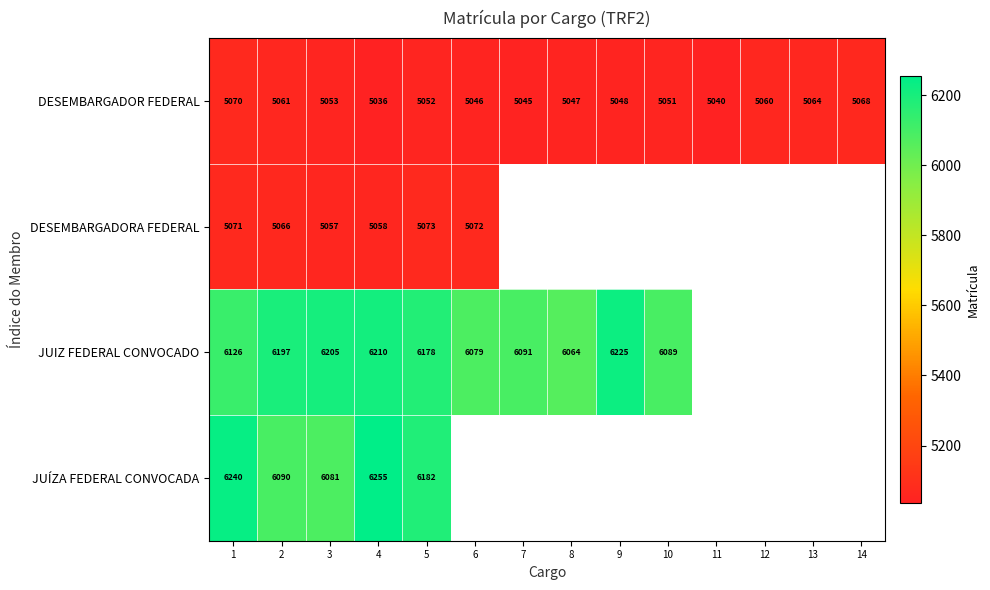

Which category has the lowest value across all series?

4